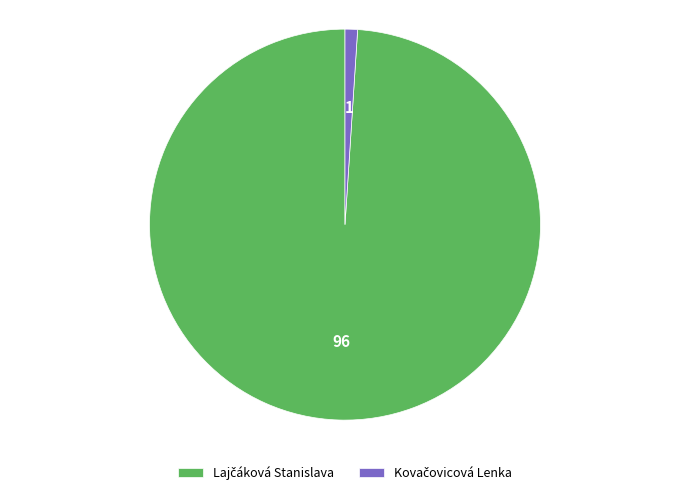

Does any single category account for the majority?

Yes